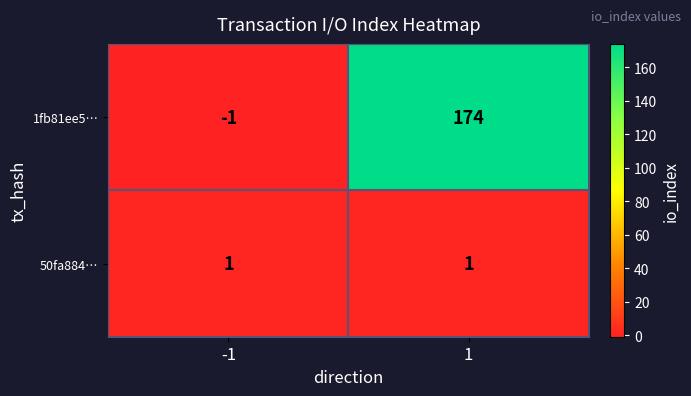

What is the minimum value shown in the chart?

-1